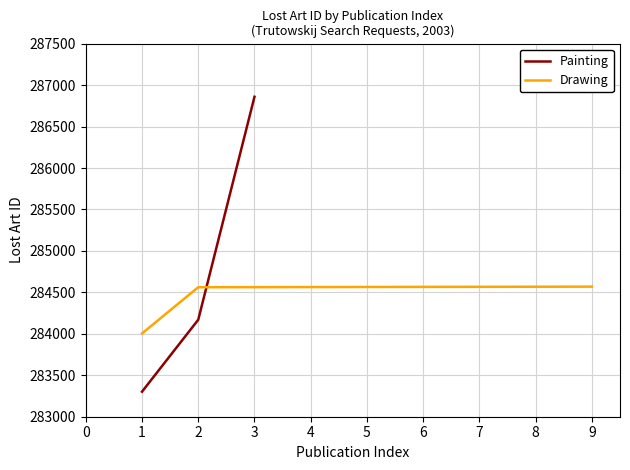

What is the lowest value of the Drawing series?

284004